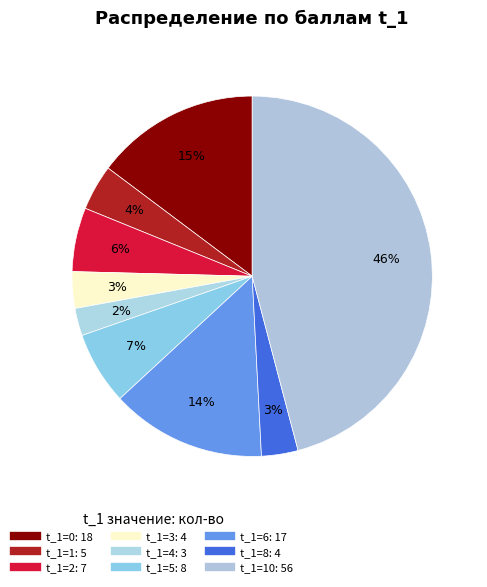

How many slices are in this pie chart?

9